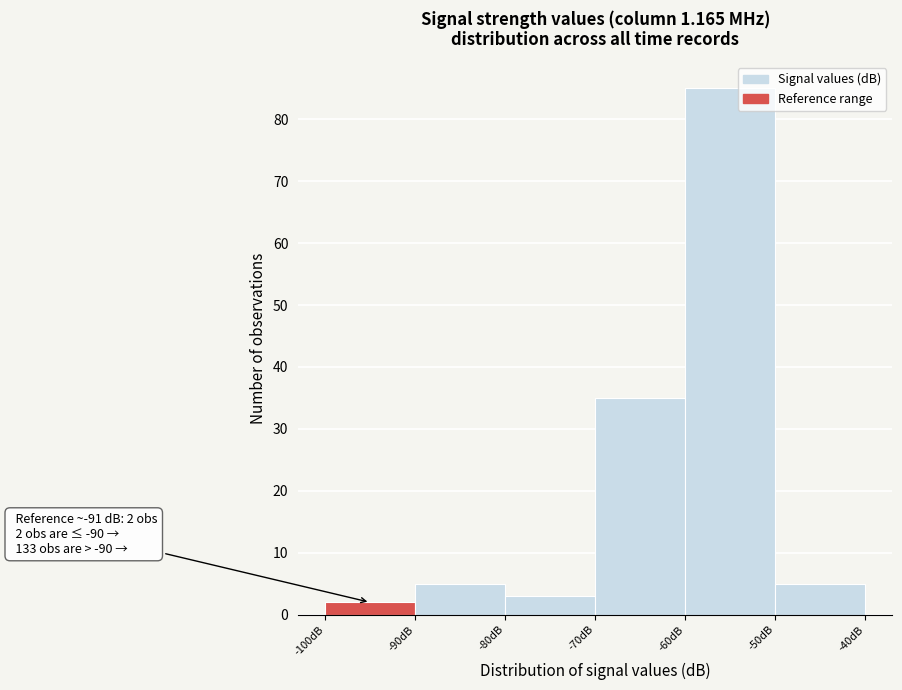

Which range on the x-axis has the tallest bar?

-60 to -50